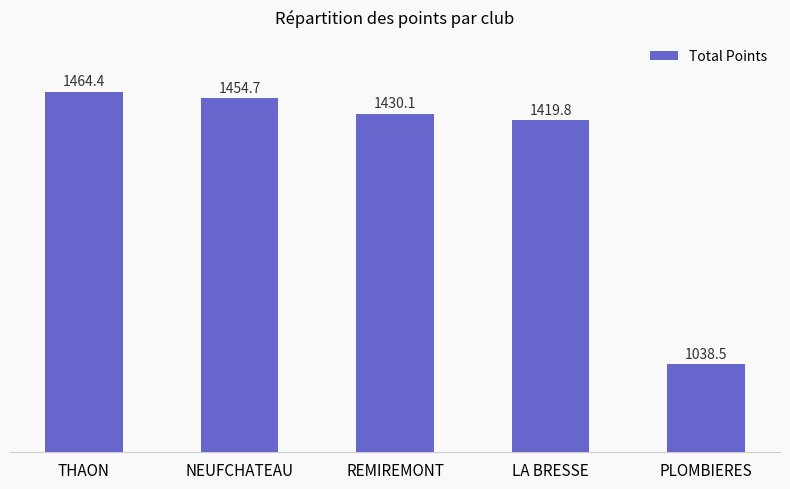

Which category has the lowest value across all series?

PLOMBIERES